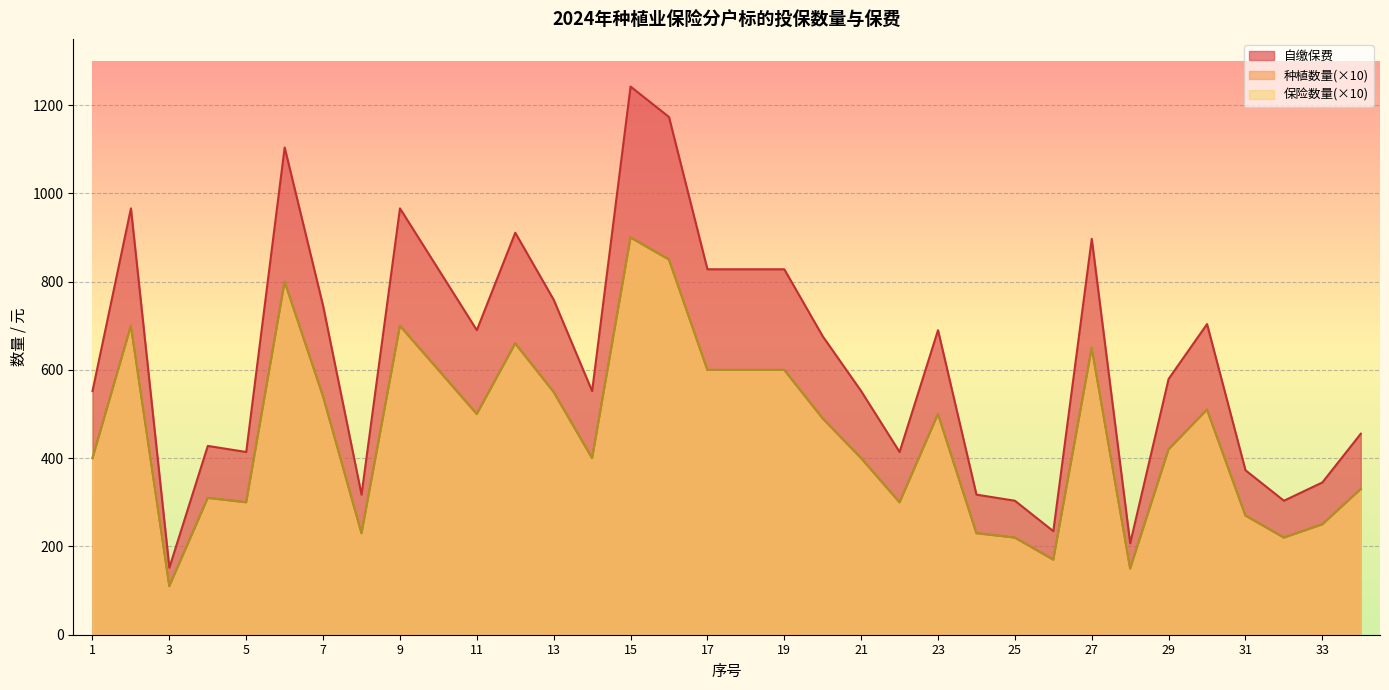

Which category has the highest value in the 自缴保费 series?

15